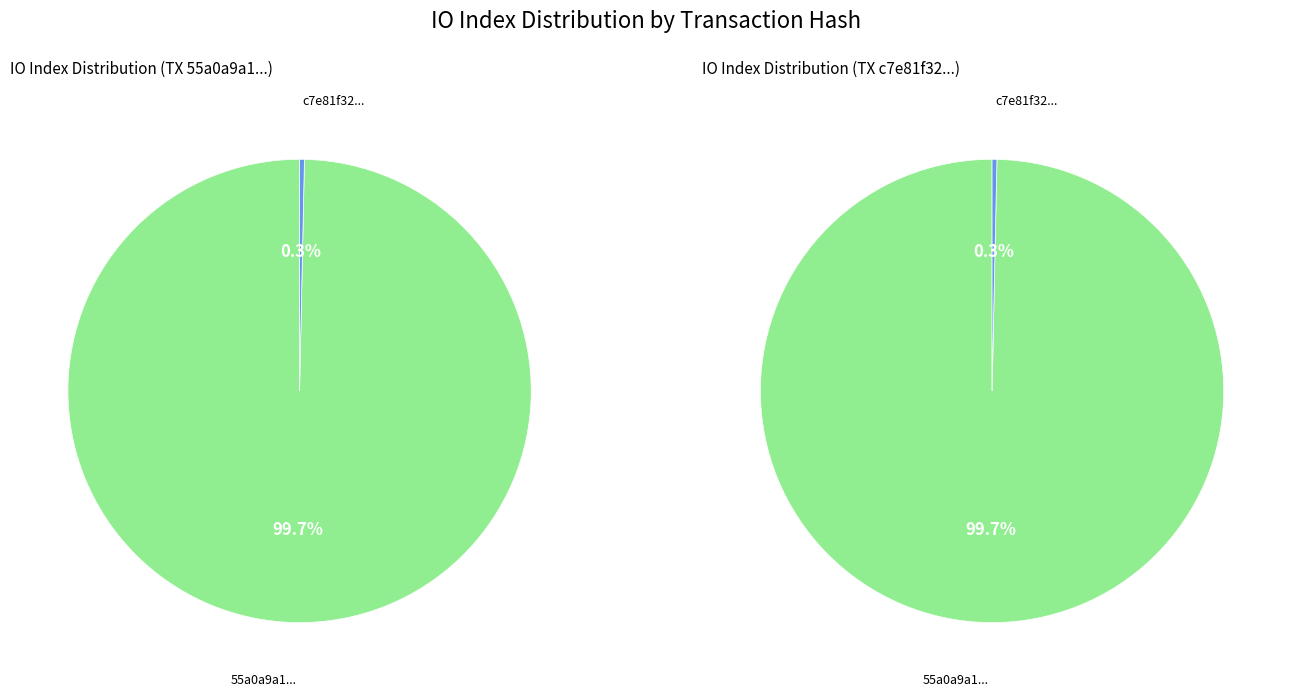

Is it true that 1 is 14% of the pie?

False